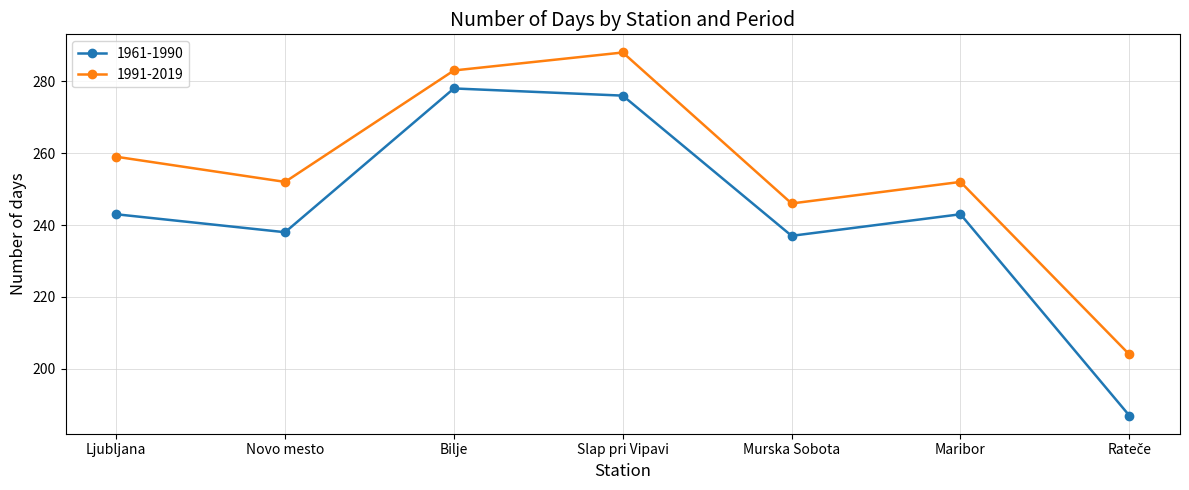

What is the spread (max minus min) of values at Novo mesto?

14